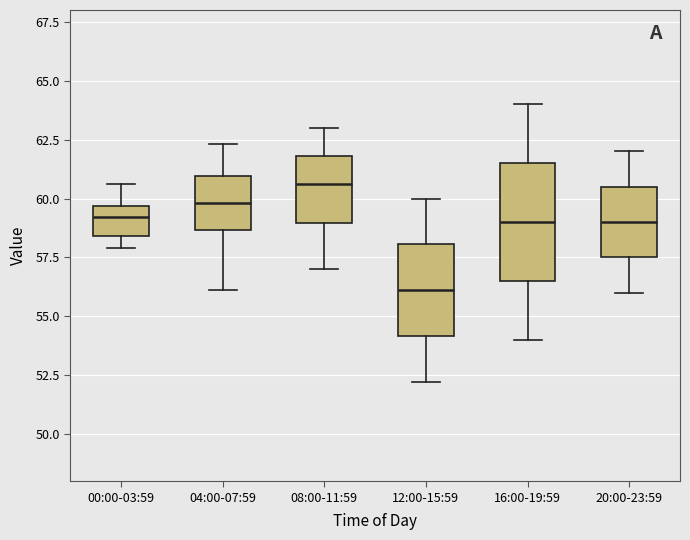

Reading left to right, transcribe this box plot: for each box, give where its median line is, the range the box spans, and where its two whiskers end, as read against the y-axis. The values are not printed on the chart, so give them approximately, as read against the axis.

00:00-03:59: median 59.0, box 58.5 to 59.5, whiskers 58.0 to 60.5
04:00-07:59: median 60.0, box 58.5 to 61.0, whiskers 56.0 to 62.5
08:00-11:59: median 60.5, box 59.0 to 62.0, whiskers 57.0 to 63.0
12:00-15:59: median 56.0, box 54.0 to 58.0, whiskers 52.0 to 60.0
16:00-19:59: median 59.0, box 56.5 to 61.5, whiskers 54.0 to 64.0
20:00-23:59: median 59.0, box 57.5 to 60.5, whiskers 56.0 to 62.0